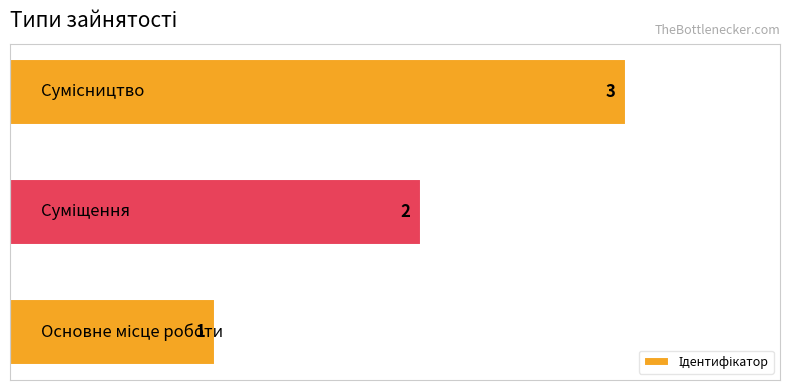

Count the values in the range 1 to 3.

3